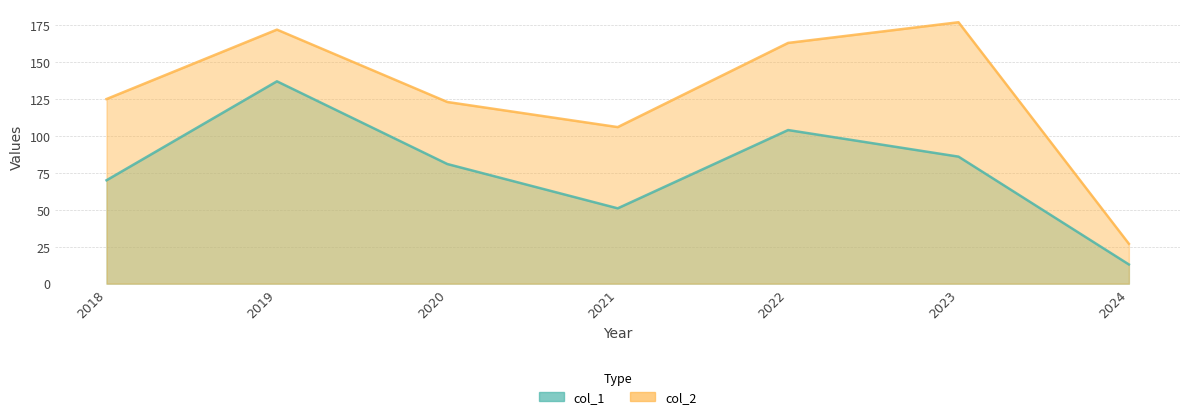

What is the difference between the highest and lowest values at 2020?

42